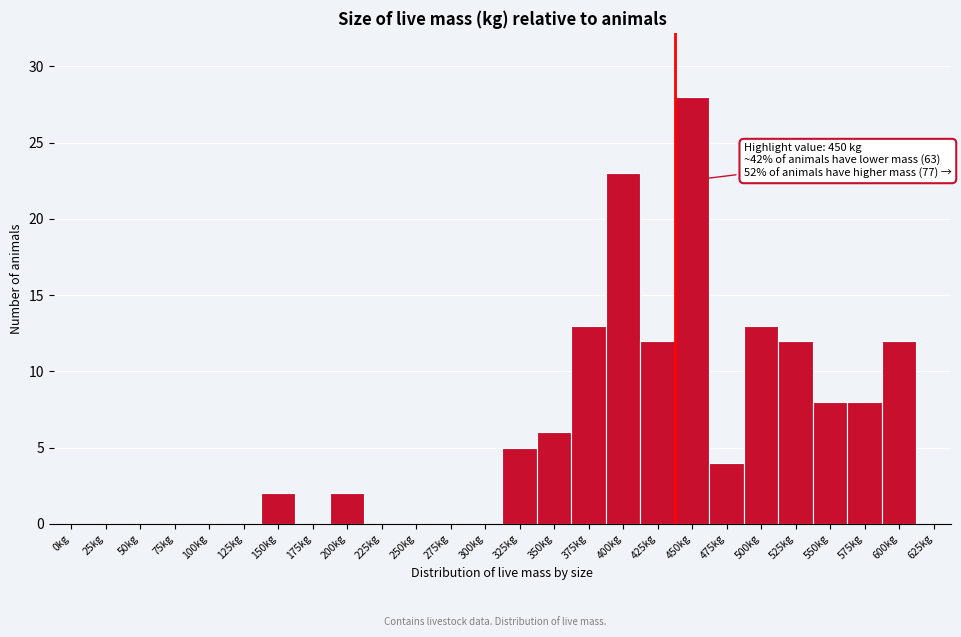

Reading right to left, transcribe all the data shown in this chart.

625kg=0	600kg=12	575kg=8	550kg=8	525kg=12	500kg=13	475kg=4	450kg=28	425kg=12	400kg=23	375kg=13	350kg=6	325kg=5	300kg=0	275kg=0	250kg=0	225kg=0	200kg=2	175kg=0	150kg=2	125kg=0	100kg=0	75kg=0	50kg=0	25kg=0	0kg=0